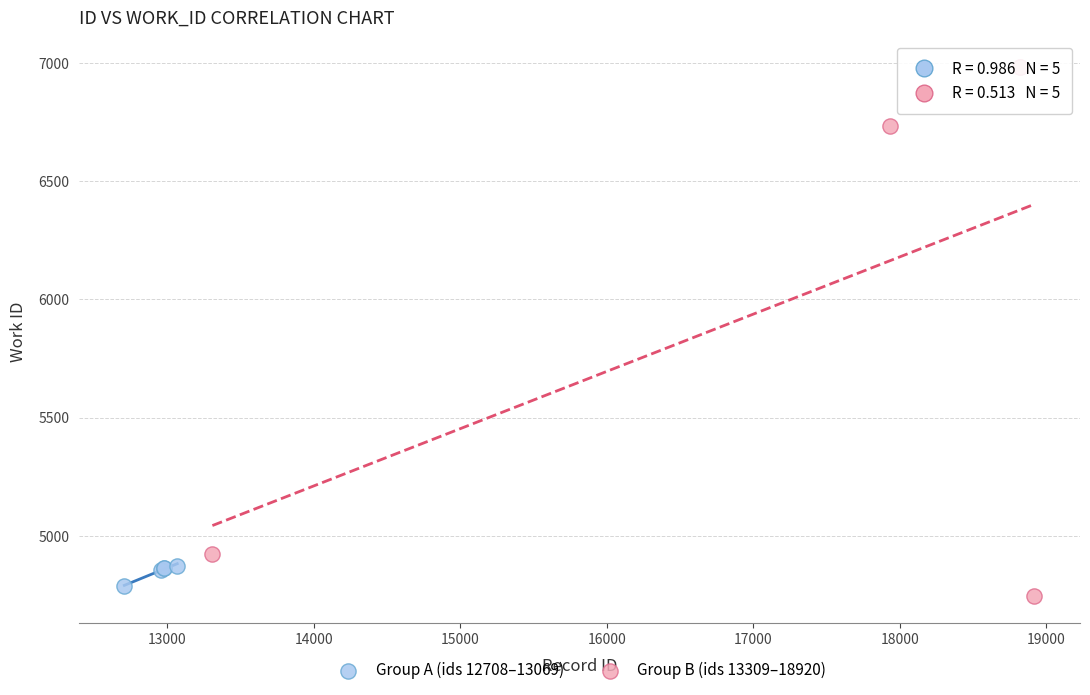

What are all the series names shown in the legend?

Group A (ids 12708–13069), Group B (ids 13309–18920)